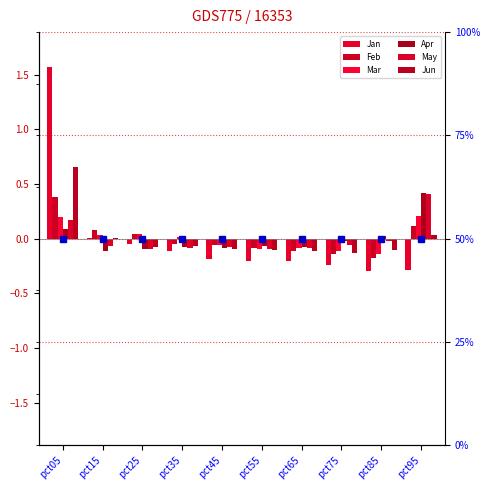

What is the difference between the highest and lowest values at pct15?

0.2